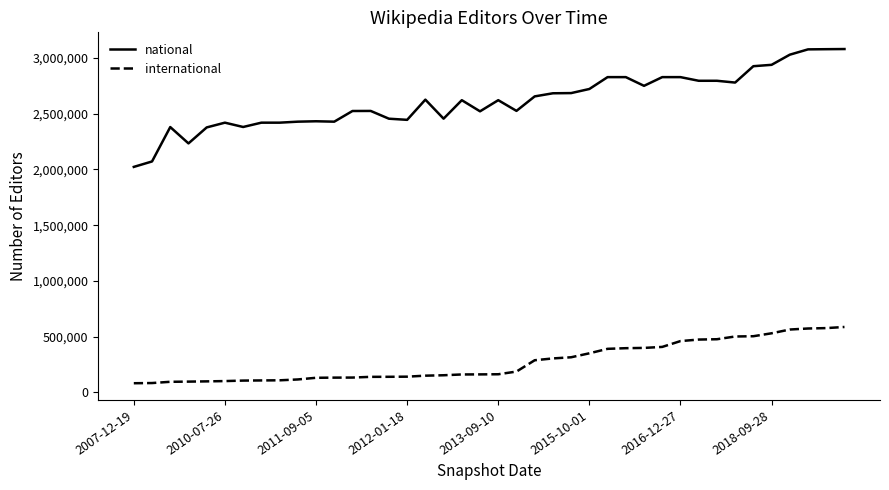

List the series in order of their peak value, highest first.

national, international